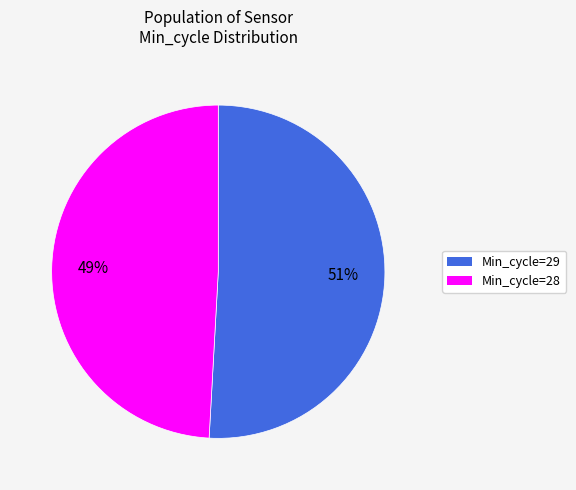

To the nearest percent, what is the average slice percentage?

50%